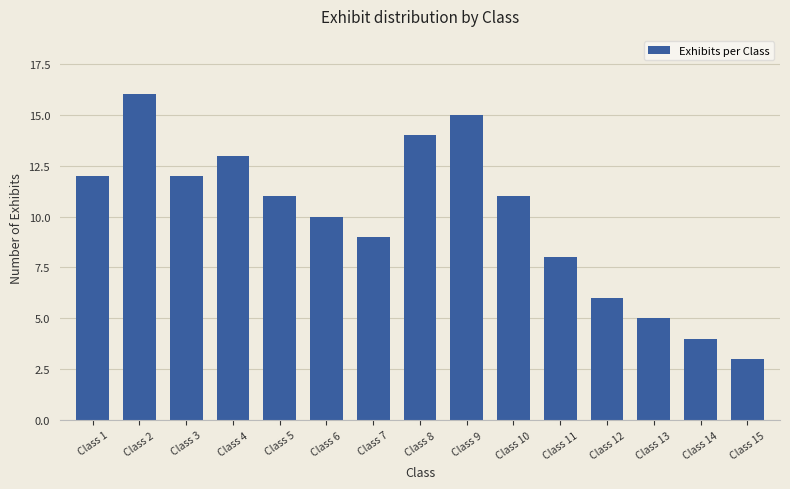

The value at Class 7 is 6. True or false?

False